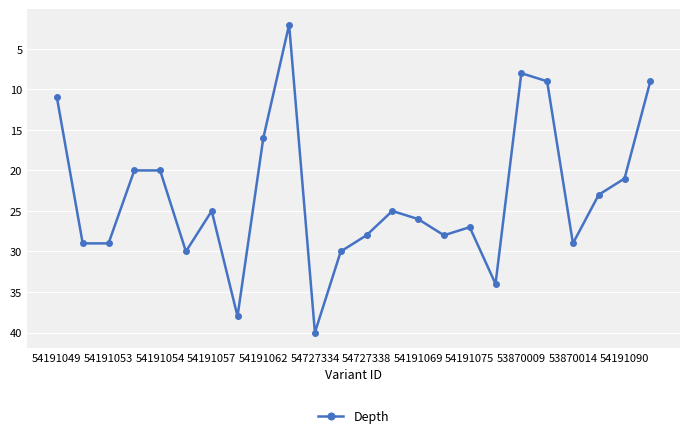

True or false: there are more than 0 points higher than both neighbors.

True